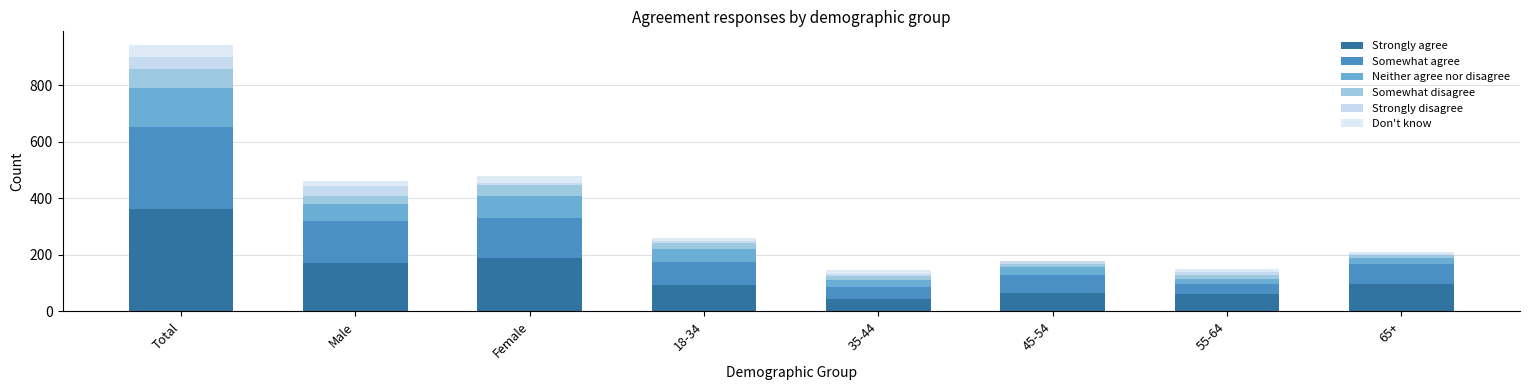

Where is Somewhat disagree nearest to the value 38?

Female